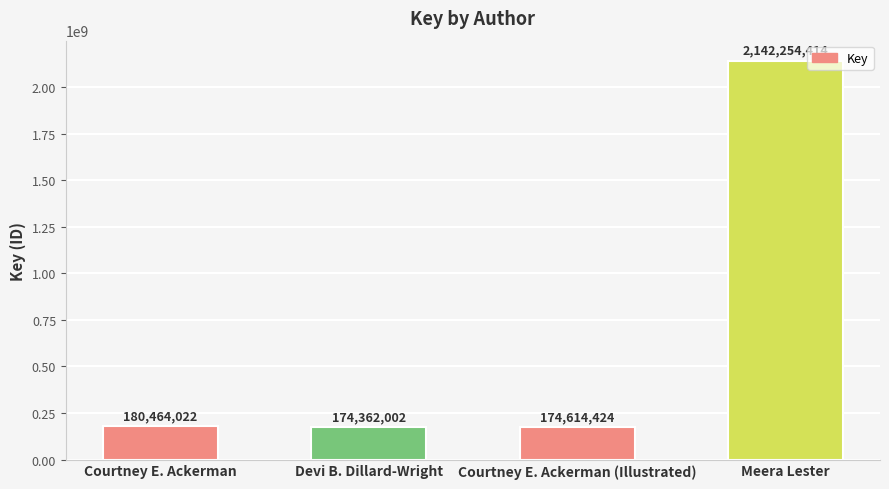

Between Meera Lester and Courtney E. Ackerman, which is larger?

Meera Lester